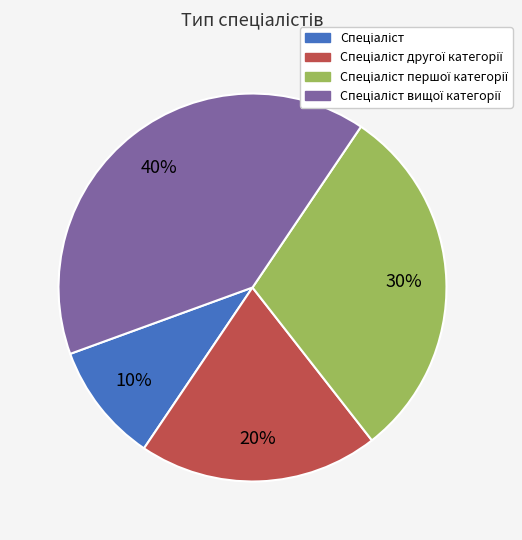

To the nearest percent, what is the difference between the largest and smallest slice percentages?

30%